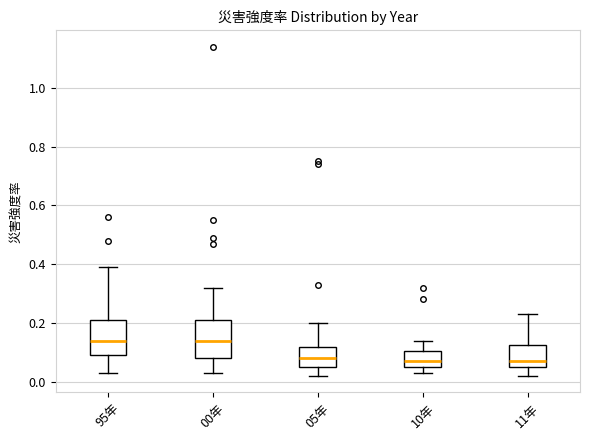

Where is the lower edge of the box for 00年 on the y-axis? The values are not printed on the chart, so give them approximately, as read against the axis.

0.08